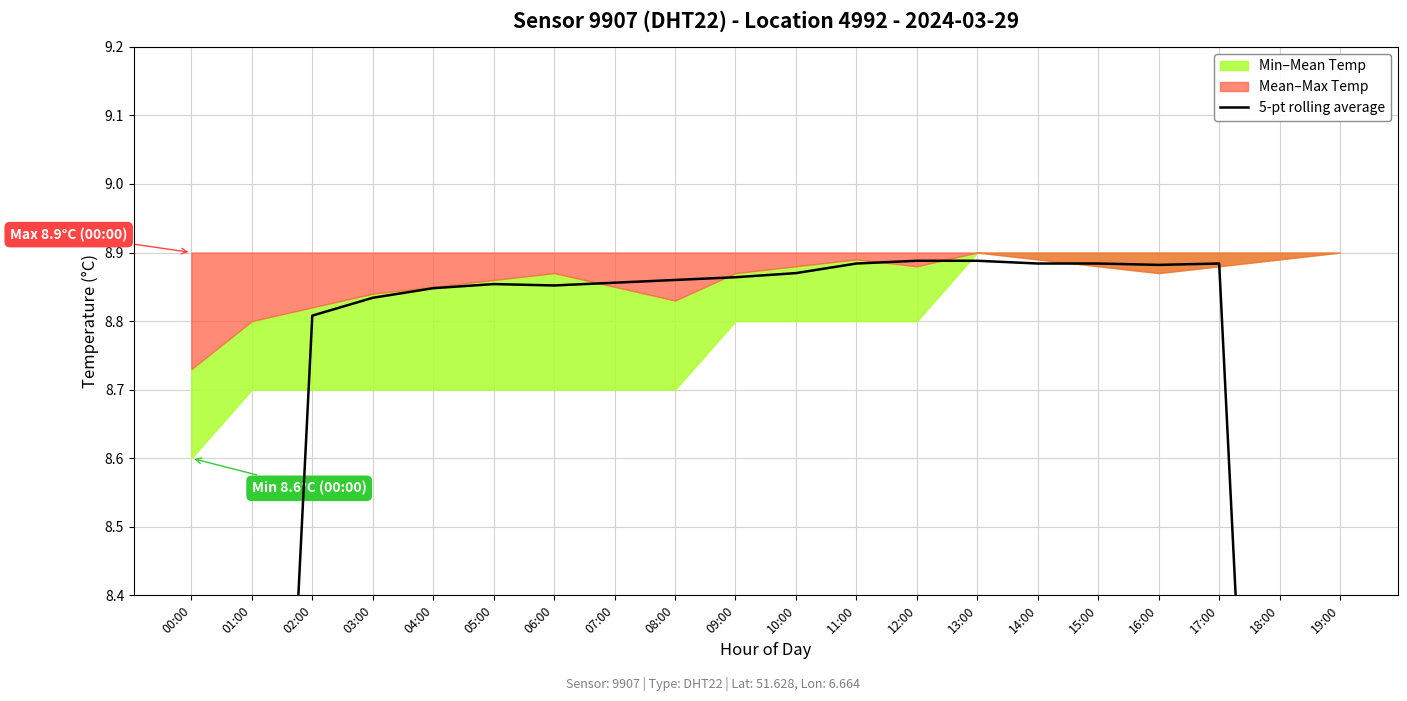

Reading left to right, transcribe all the data shown in this chart.

5.3	7.0	8.8	8.8	8.8	8.9	8.9	8.9	8.9	8.9	8.9	8.9	8.9	8.9	8.9	8.9	8.9	8.9	7.1	5.3